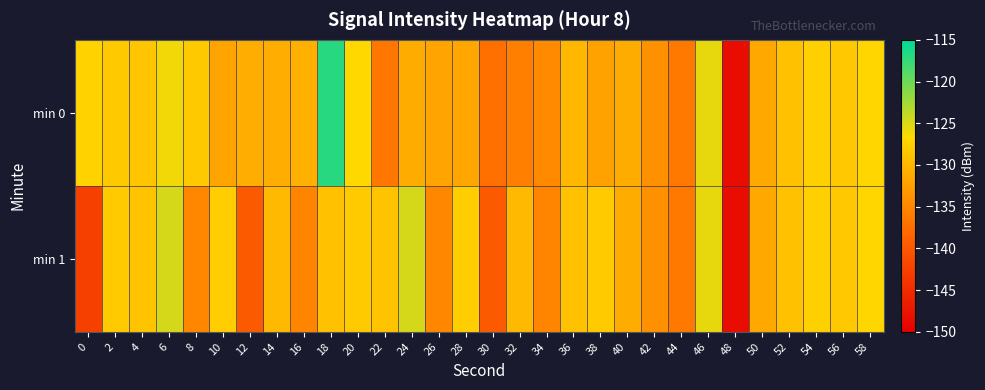

Between 10 and 6, which is larger?

6